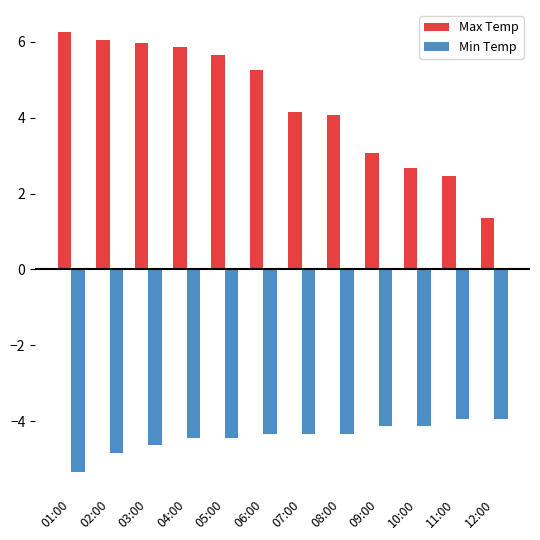

What is the difference between the Min Temp values at 12:00 and 02:00?

0.9